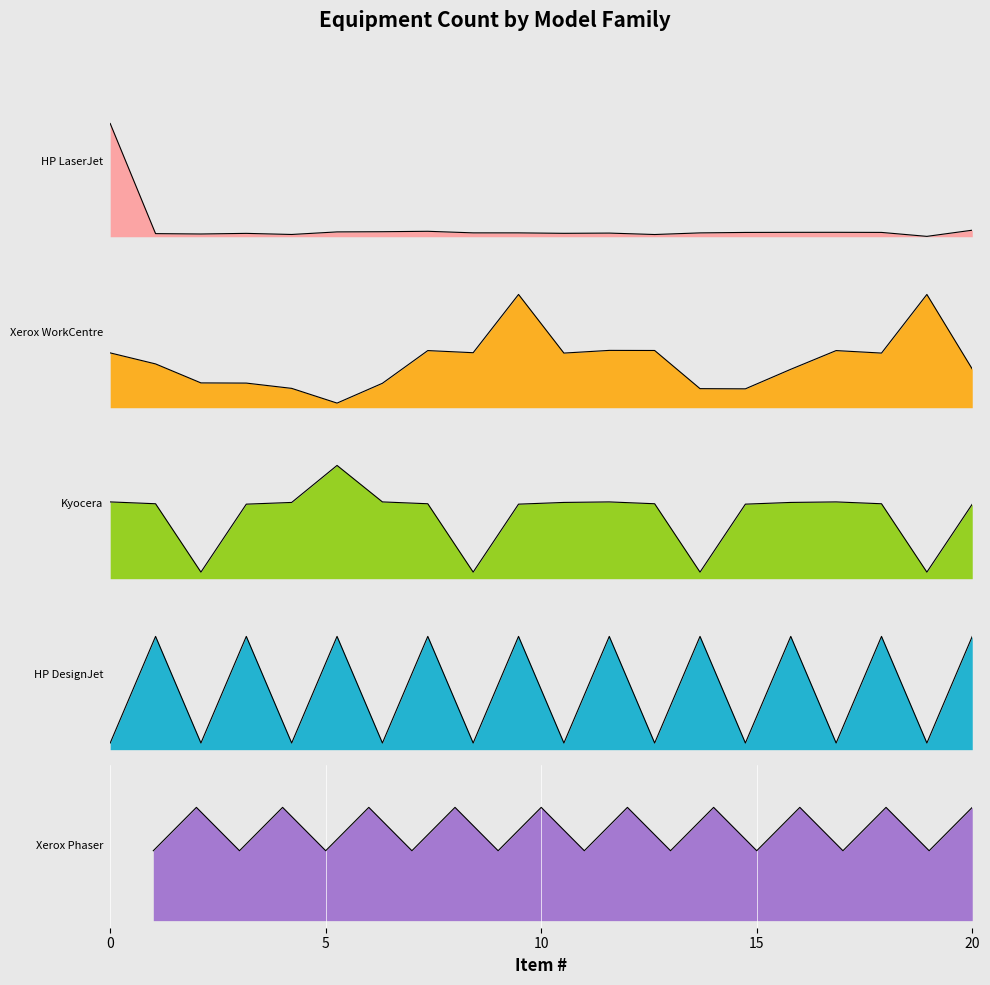

Reading right to left, transcribe all the data shown in this chart.

HP LaserJet: 20=0.0	19=0.0	18=0.0	17=0.0	16=0.0	15=0.0	14=0.0	13=0.0	12=0.0	11=0.0	10=0.0	9=0.0	8=0.0	7=0.0	6=0.0	5=0.0	4=0.0	3=0.0	2=0.0	1=0.8
Xerox WorkCentre: 20=0.3	19=0.8	18=0.4	17=0.4	16=0.3	15=0.1	14=0.1	13=0.4	12=0.4	11=0.4	10=0.8	9=0.4	8=0.4	7=0.2	6=0.0	5=0.1	4=0.2	3=0.2	2=0.3	1=0.4
Kyocera: 20=0.5	19=0.0	18=0.5	17=0.5	16=0.5	15=0.5	14=0.0	13=0.5	12=0.5	11=0.5	10=0.5	9=0.0	8=0.5	7=0.5	6=0.8	5=0.5	4=0.5	3=0.0	2=0.5	1=0.5
HP DesignJet: 20=0.8	19=0.0	18=0.8	17=0.0	16=0.8	15=0.0	14=0.8	13=0.0	12=0.8	11=0.0	10=0.8	9=0.0	8=0.8	7=0.0	6=0.8	5=0.0	4=0.8	3=0.0	2=0.8	1=0.0
Xerox Phaser: 20=0.8	19=0.5	18=0.8	17=0.5	16=0.8	15=0.5	14=0.8	13=0.5	12=0.8	11=0.5	10=0.8	9=0.5	8=0.8	7=0.5	6=0.8	5=0.5	4=0.8	3=0.5	2=0.8	1=0.5